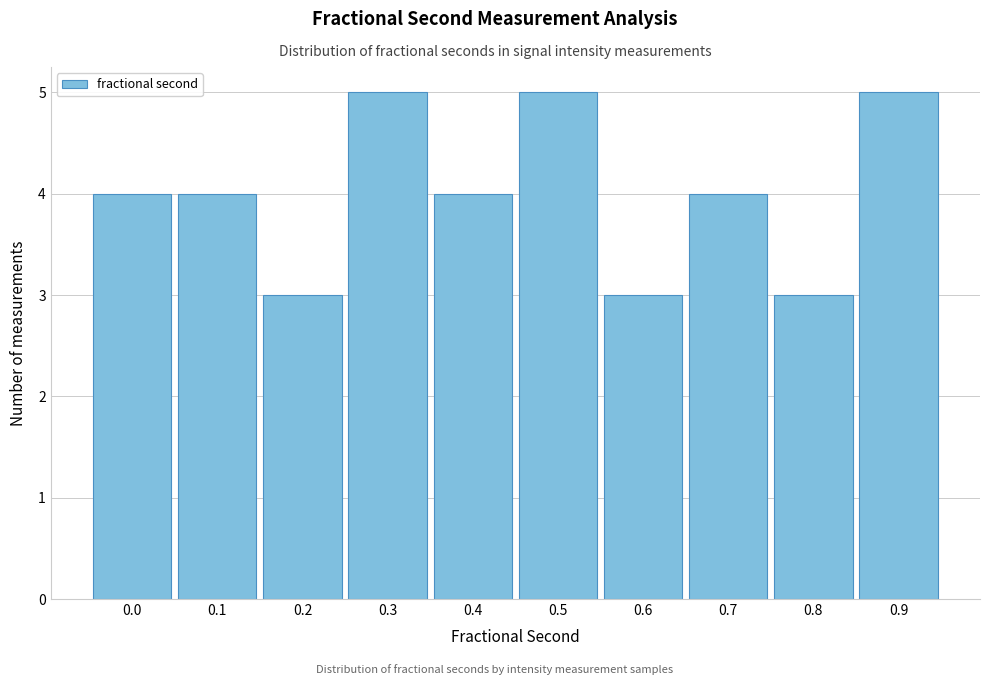

Reading left to right, extract all data points from this chart.

4	4	3	5	4	5	3	4	3	5